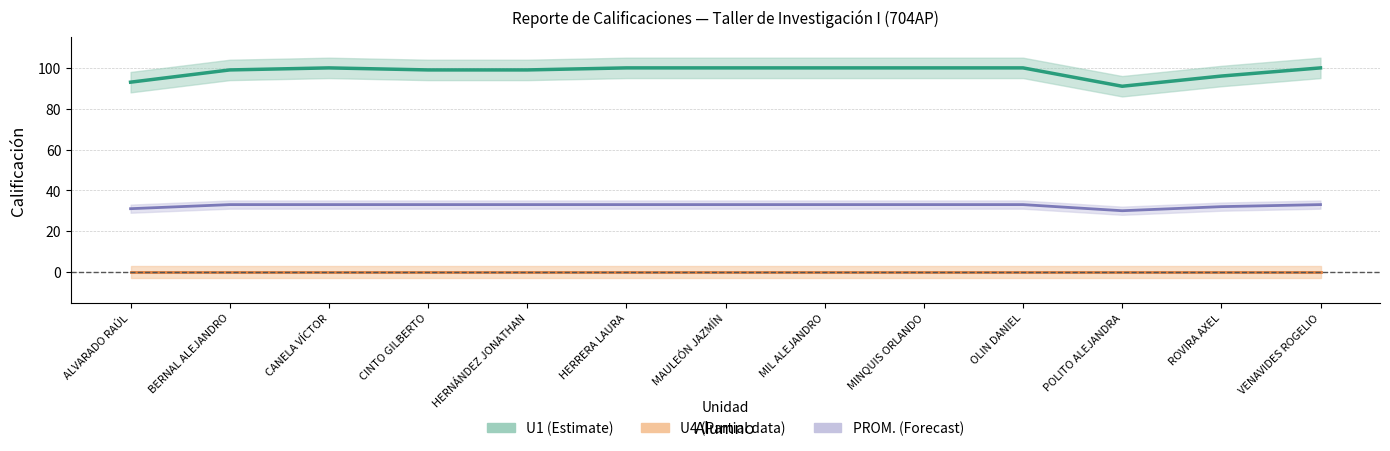

Which series has the widest spread of values?

U1